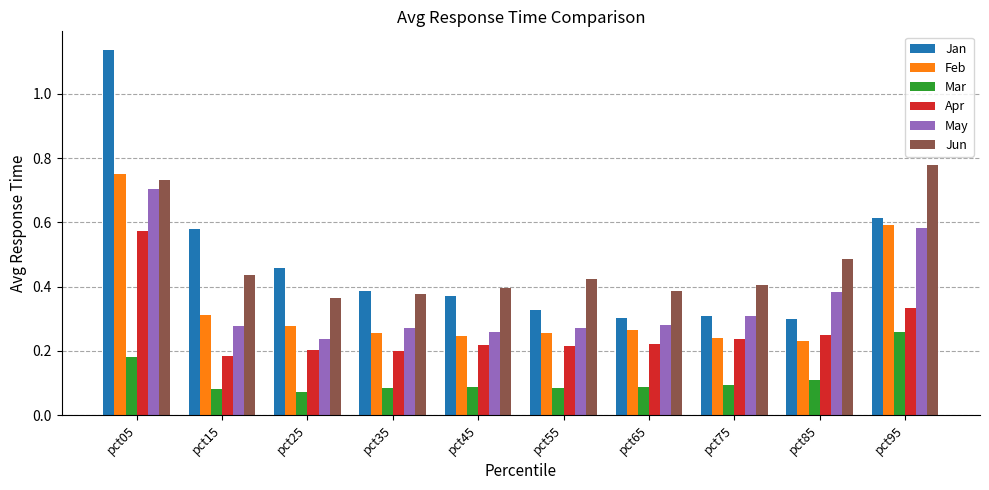

What are all the series names shown in the legend?

Jan, Feb, Mar, Apr, May, Jun